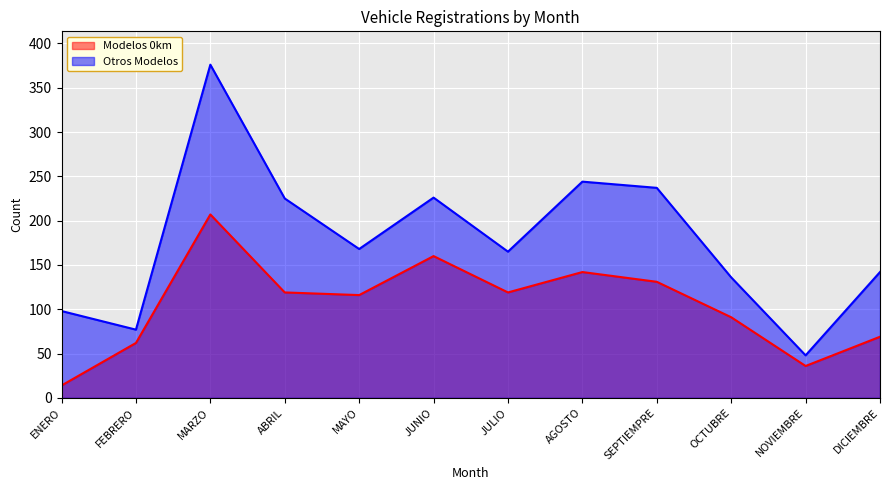

Between JUNIO and OCTUBRE, which is larger?

JUNIO